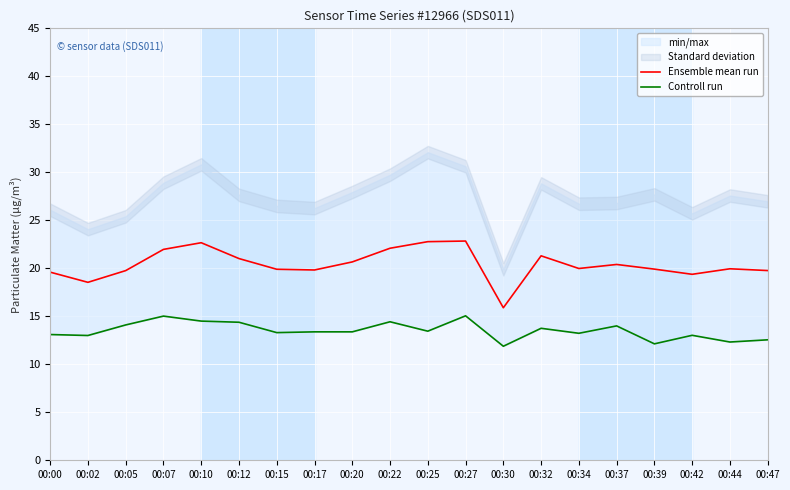

True or false: Controll run and Ensemble mean run intersect in this chart.

False